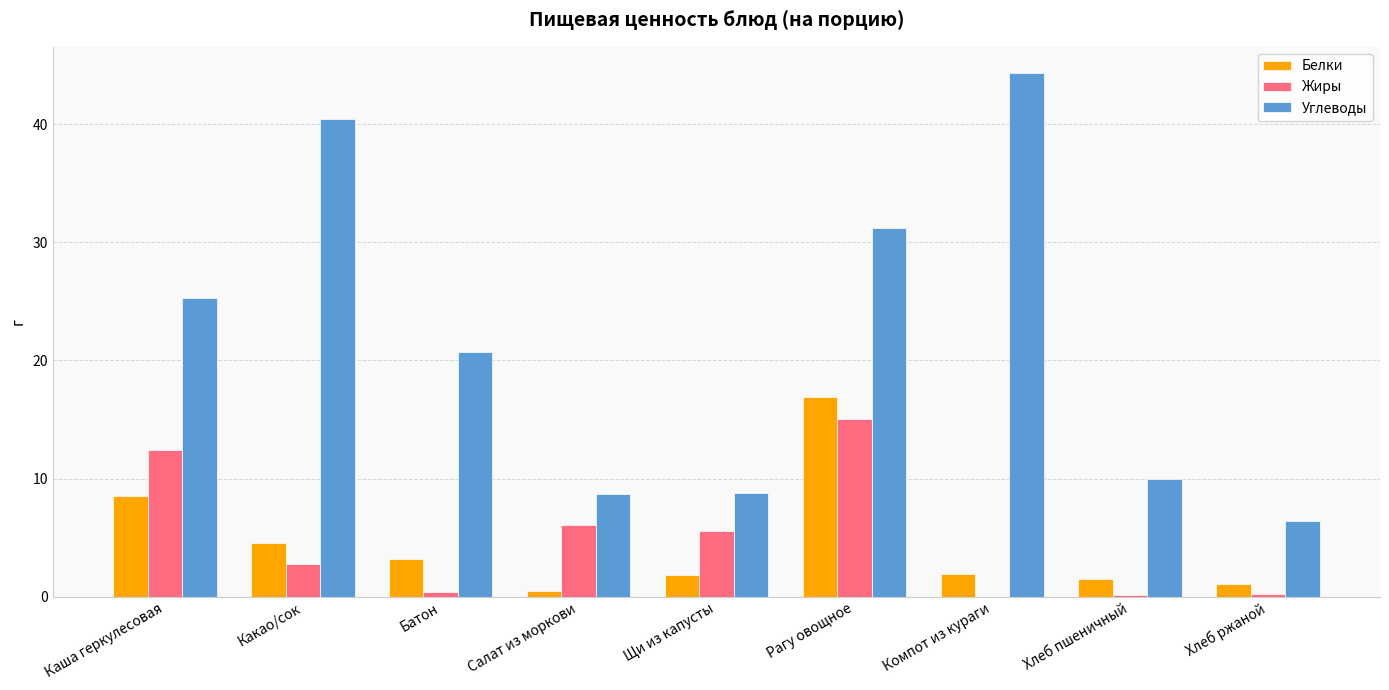

Which category has the highest value across all series?

Компот из кураги